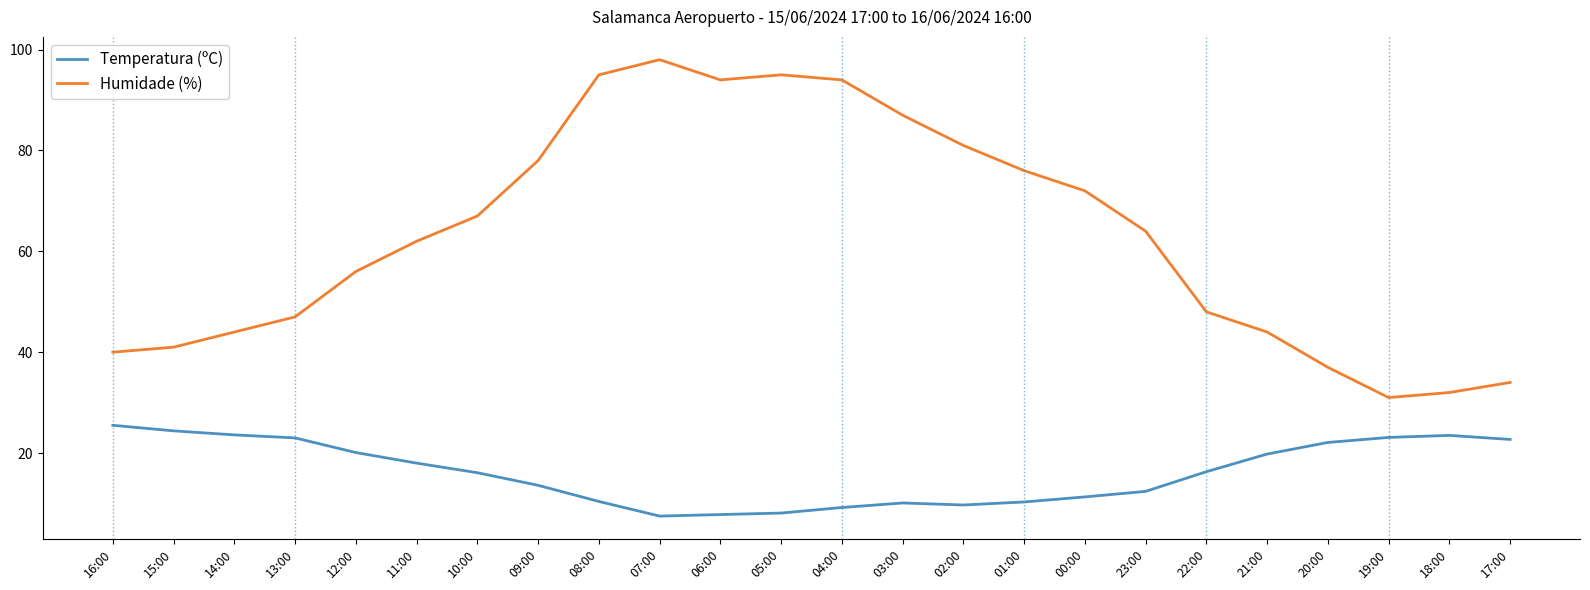

True or false: Humidade (%) and Temperatura (ºC) cross at least once.

False